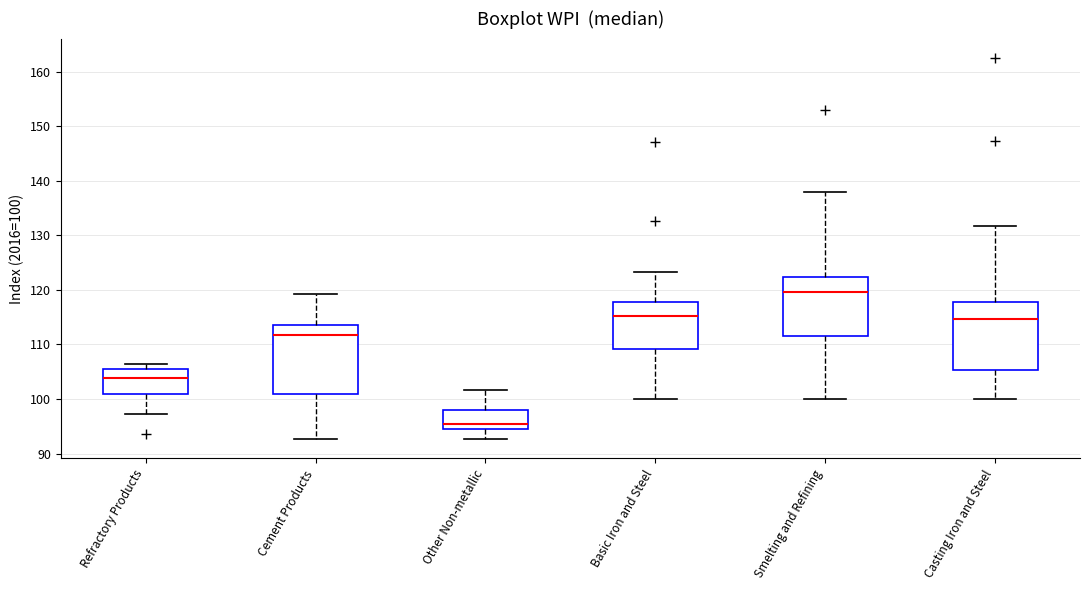

Where is the upper edge of the box for Smelting and Refining on the y-axis? The values are not printed on the chart, so give them approximately, as read against the axis.

122